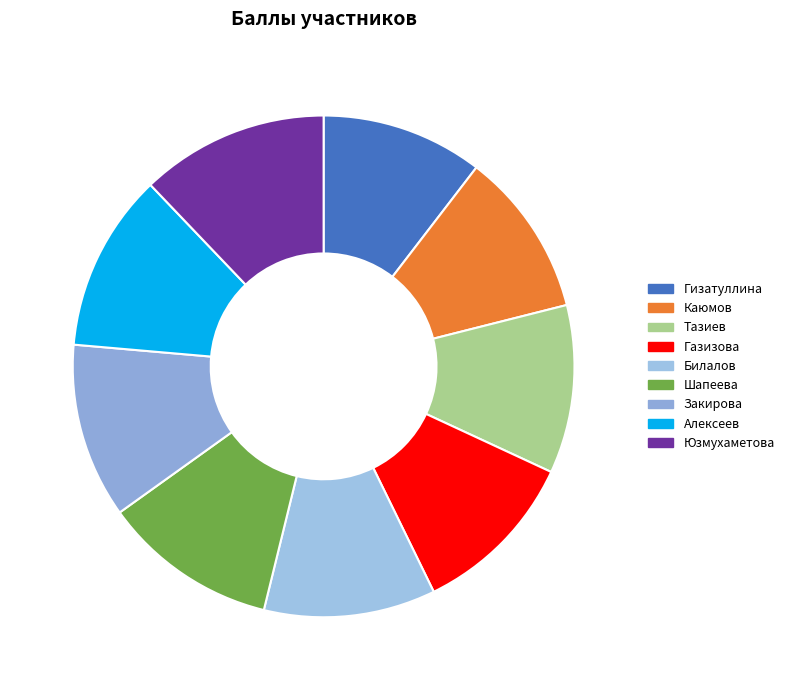

Is there any slice that represents more than half of the pie?

No